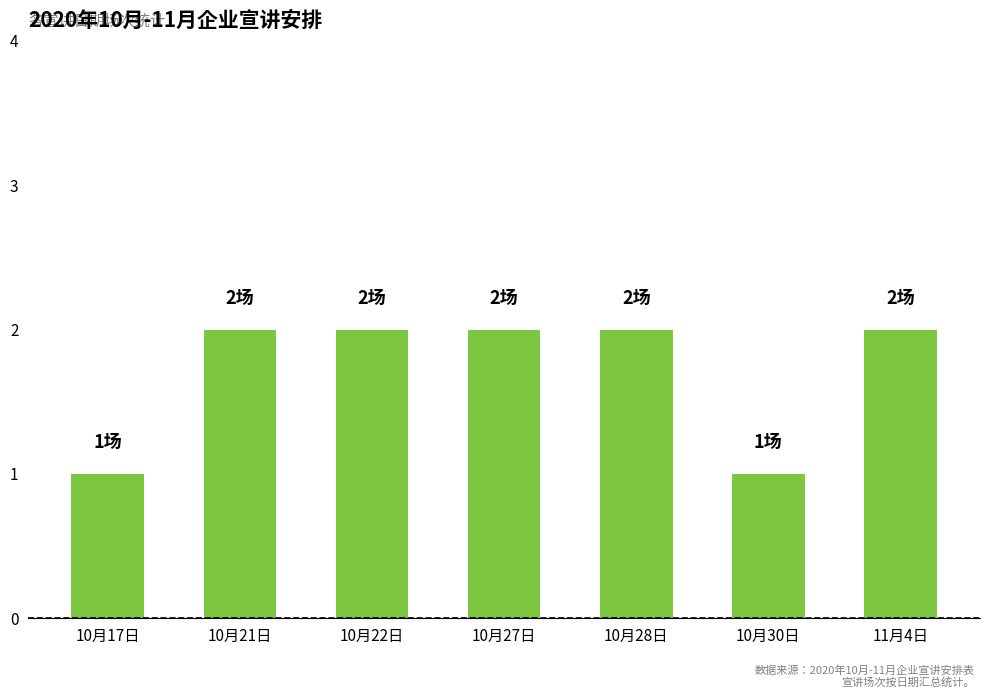

How many bars are there in total?

7